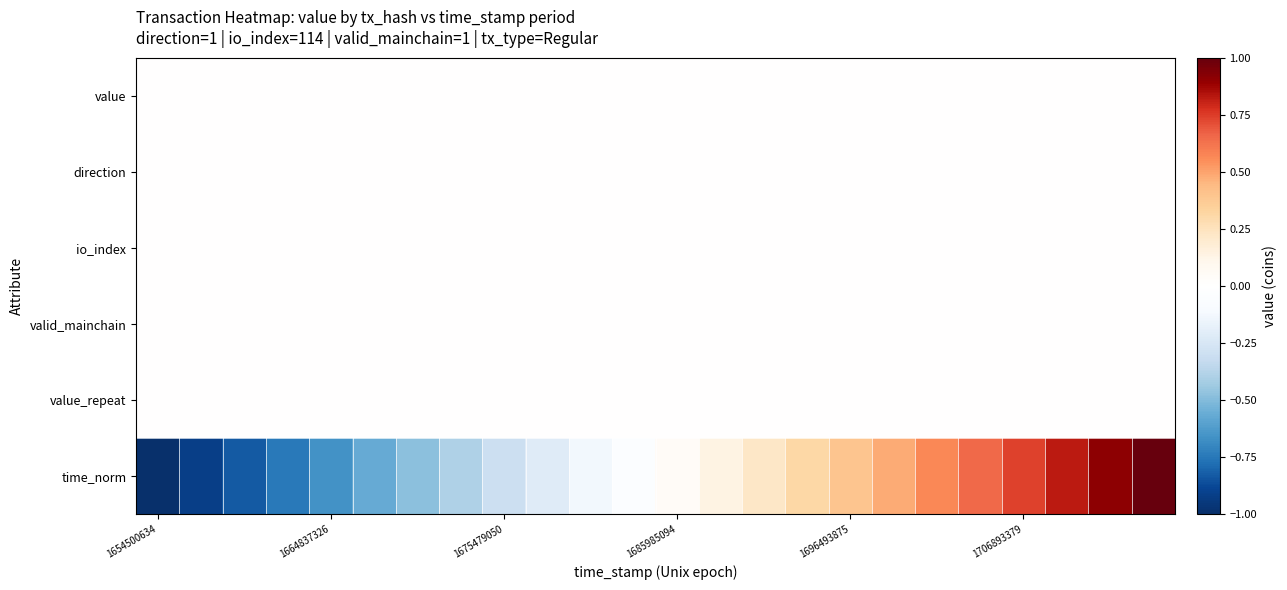

Which series has the widest spread of values?

time_norm